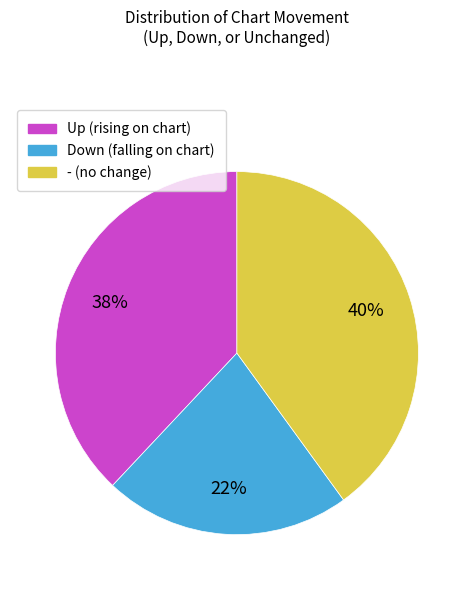

Rank the categories by value from highest to lowest.

- (no change), Up (rising on chart), Down (falling on chart)